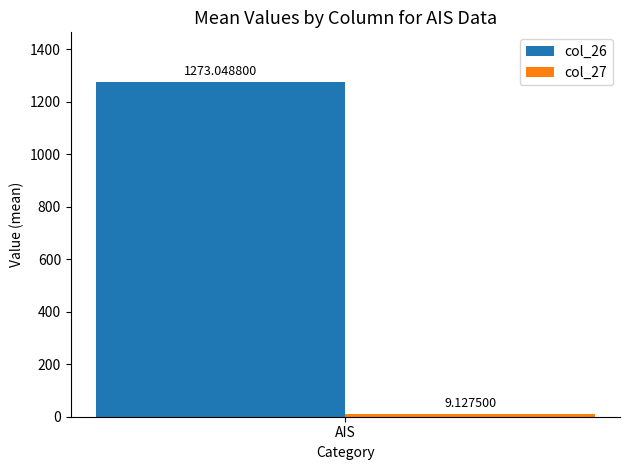

Rank the categories by col_26 value from lowest to highest.

AIS